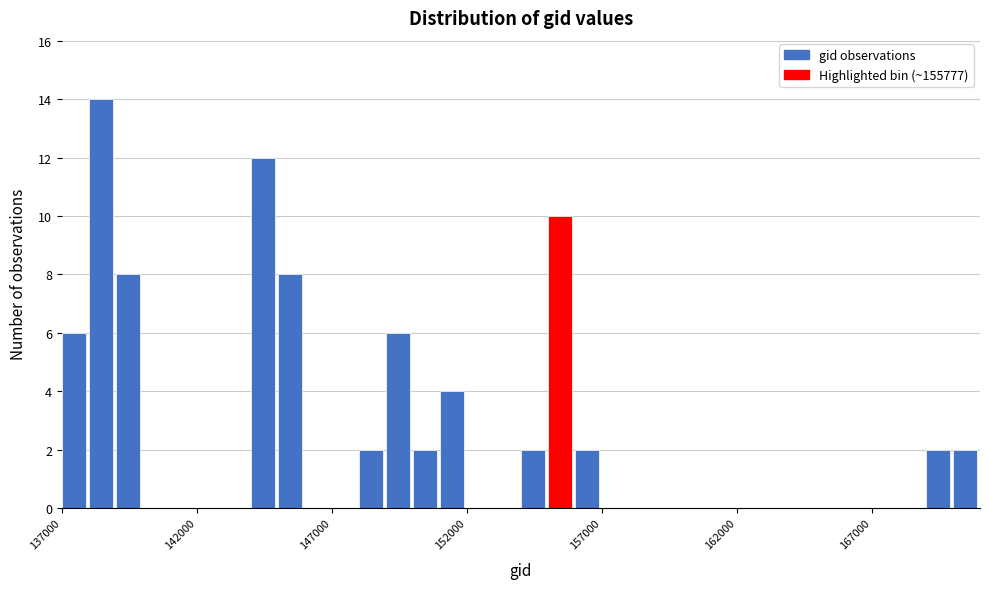

Around what value on the x-axis is the tallest bar? Give the approximate position of its centre, as read against the axis.

138500